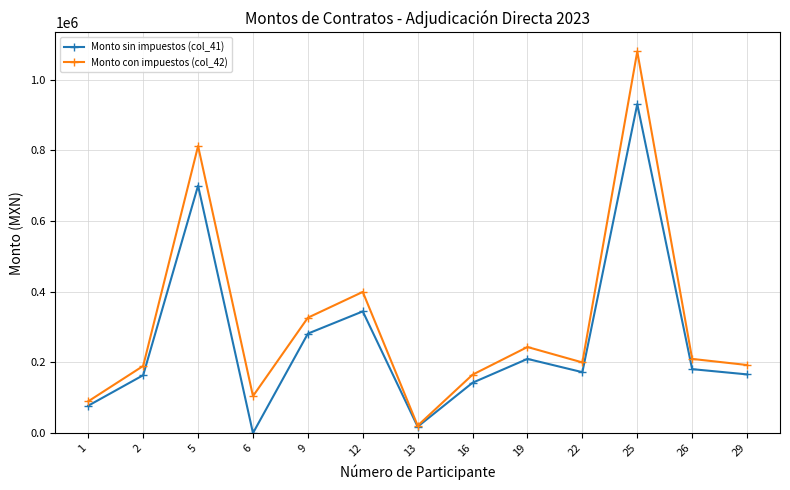

At which category does Monto sin impuestos (col_41) reach its first local valley?

6